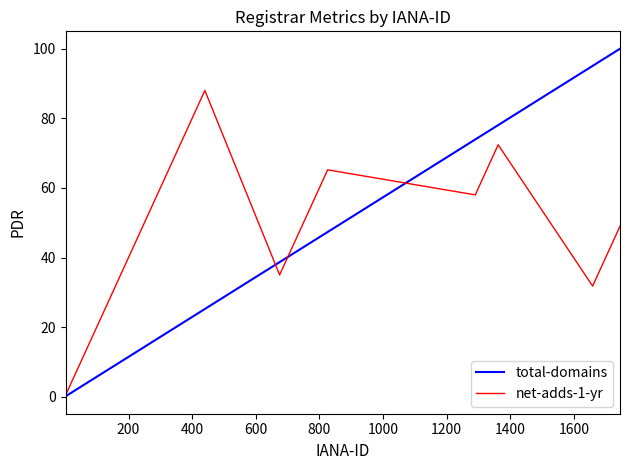

What is the difference between the maximum and minimum values in the net-adds-1-yr series?

87.6